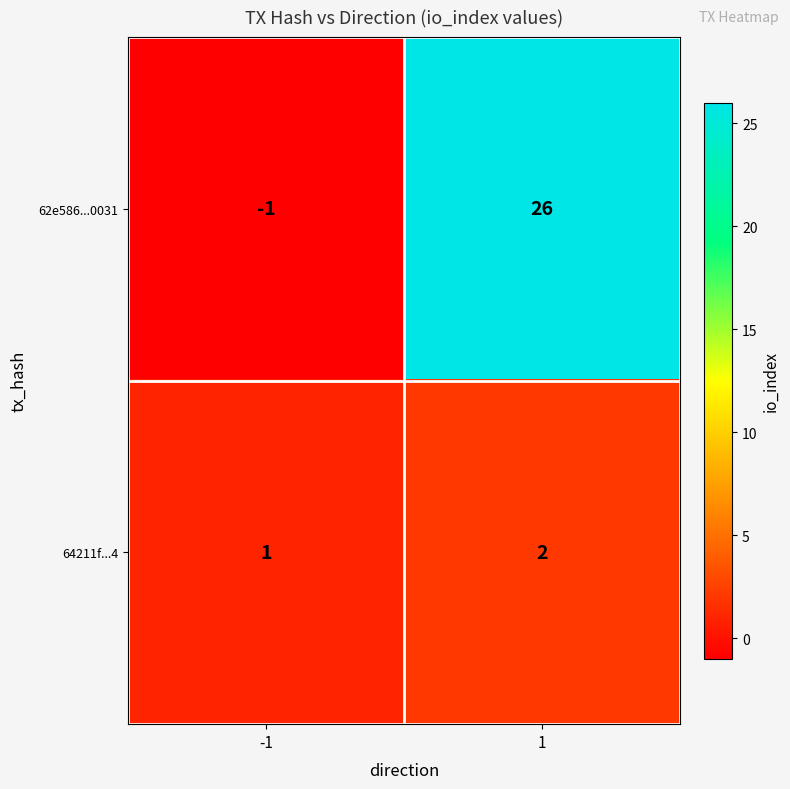

Rank the series by their average value, from lowest to highest.

64211f...4, 62e586...0031